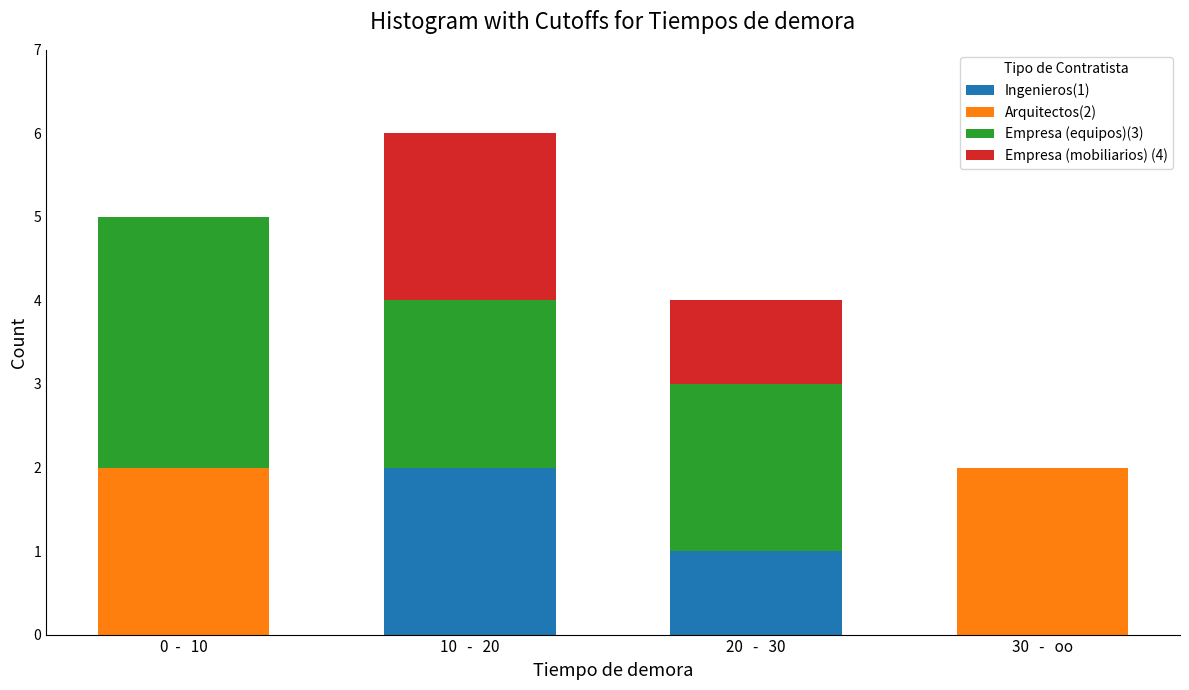

Reading left to right, transcribe the values for Ingenieros(1).

0  -   10=0	10   -   20=2	20   -   30=1	30   -   oo=0